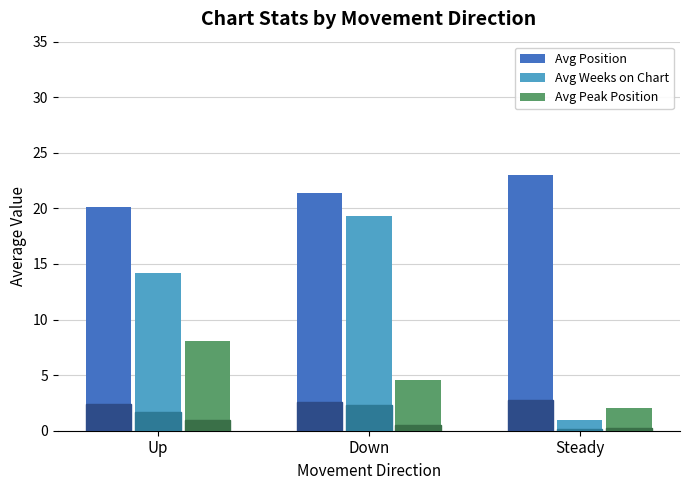

The Avg Weeks on Chart series shows 20.9 at Up. True or false?

False